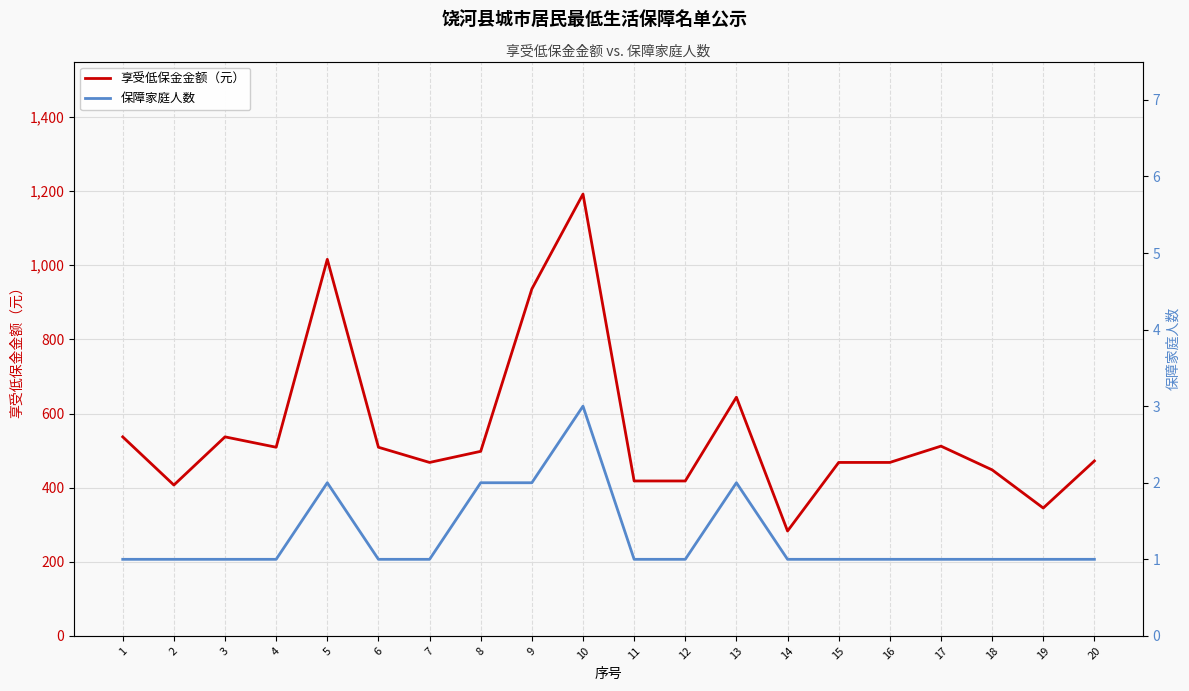

List the labels in order of 享受低保金金额（元） value, smallest first.

14, 19, 2, 11, 12, 18, 7, 15, 16, 20, 8, 4, 6, 17, 1, 3, 13, 9, 5, 10